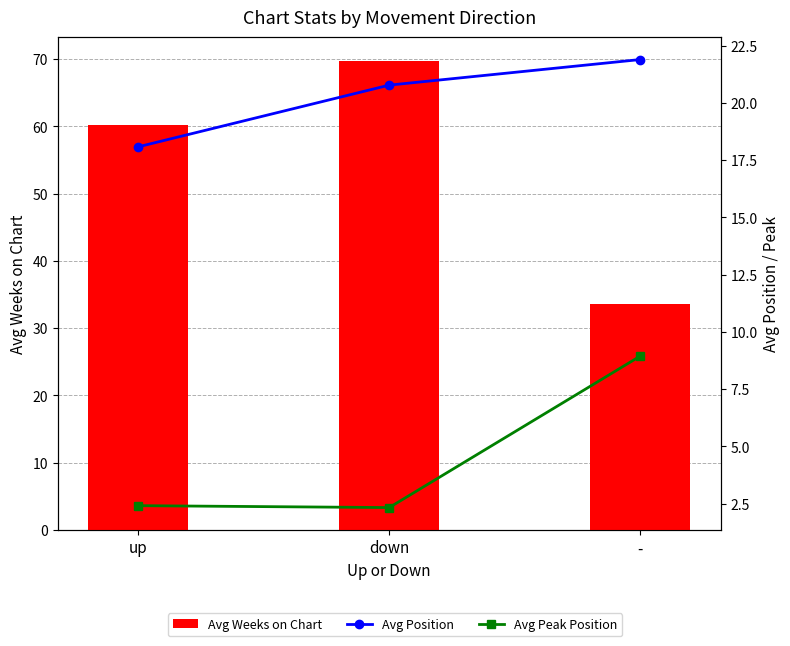

What is the label of the 3rd bar from the right?

up